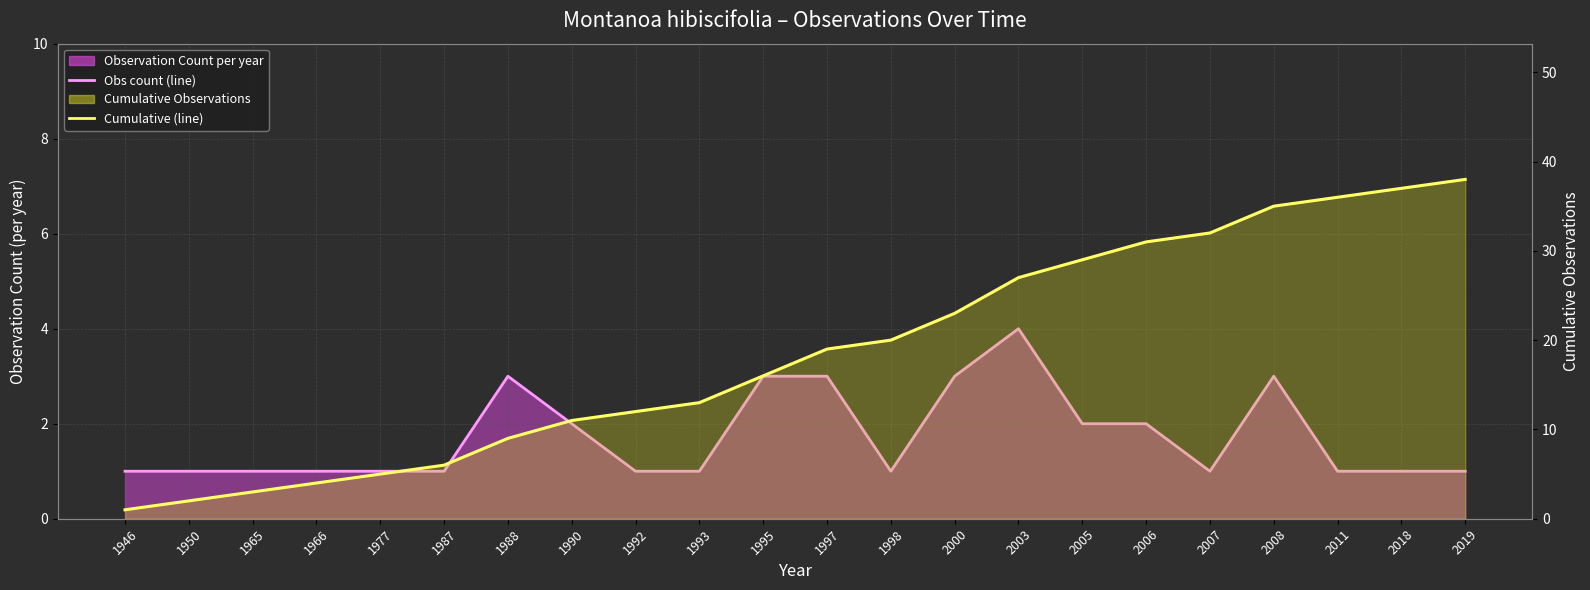

Reading right to left, transcribe all the data shown in this chart.

Obs count (line): 2019=1	2018=1	2011=1	2008=3	2007=1	2006=2	2005=2	2003=4	2000=3	1998=1	1997=3	1995=3	1993=1	1992=1	1990=2	1988=3	1987=1	1977=1	1966=1	1965=1	1950=1	1946=1
Cumulative (line): 2019=38	2018=37	2011=36	2008=35	2007=32	2006=31	2005=29	2003=27	2000=23	1998=20	1997=19	1995=16	1993=13	1992=12	1990=11	1988=9	1987=6	1977=5	1966=4	1965=3	1950=2	1946=1